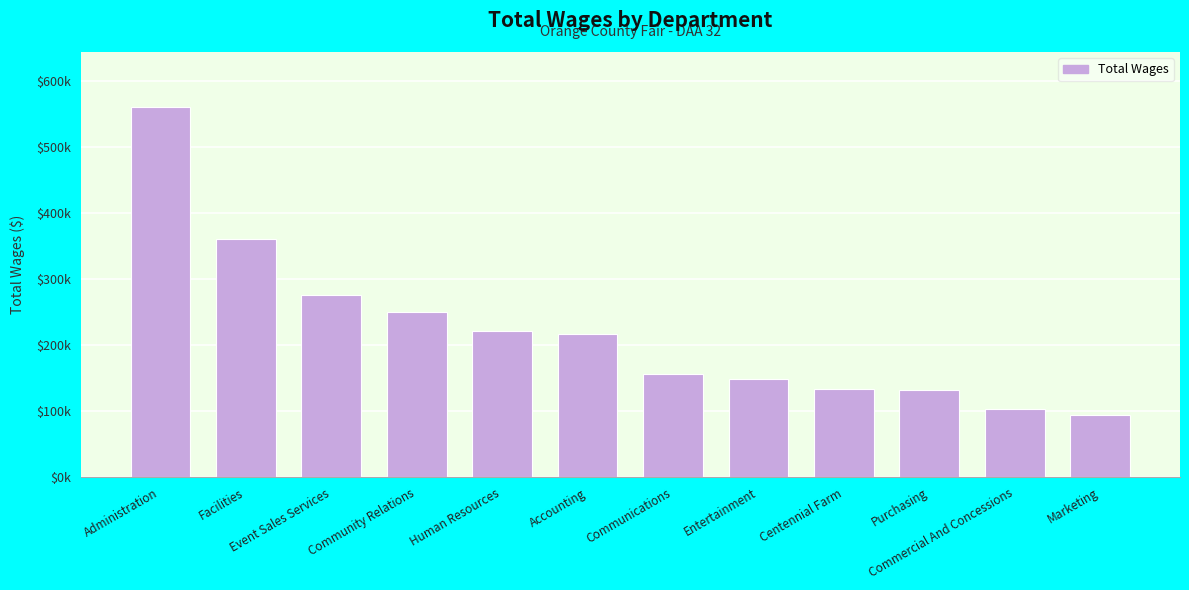

What is the difference between the values at Human Resources and Entertainment?

72191